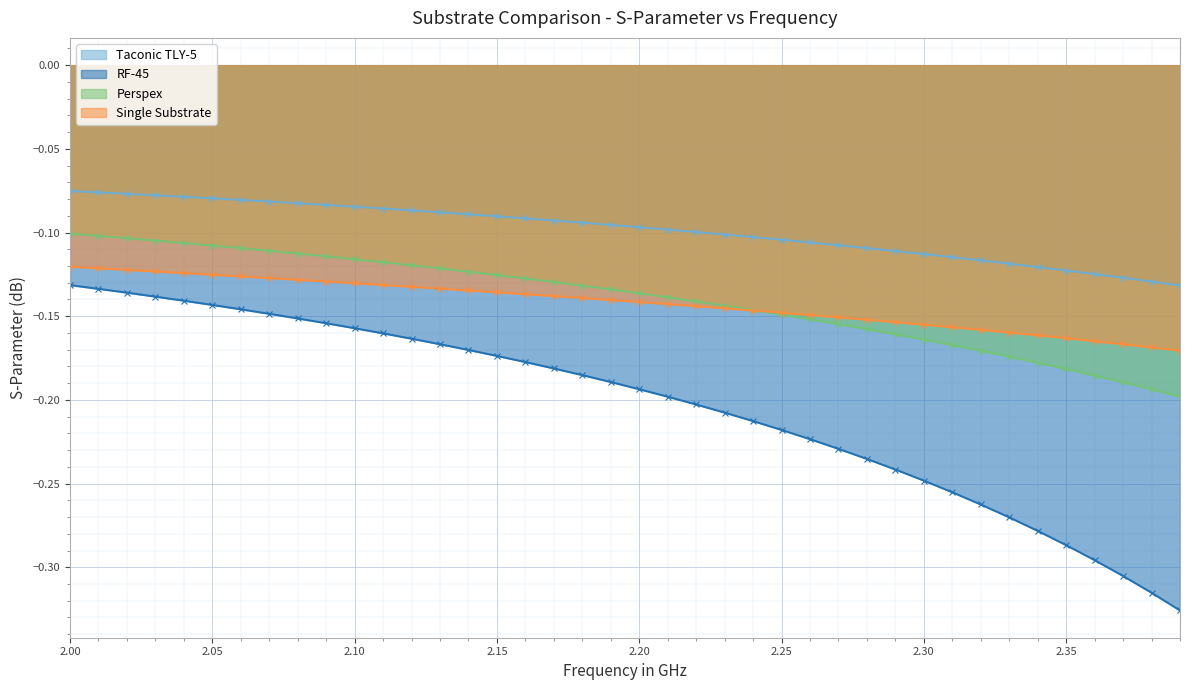

True or false: RF-45 has a value of -0.1 at 2.25.

False